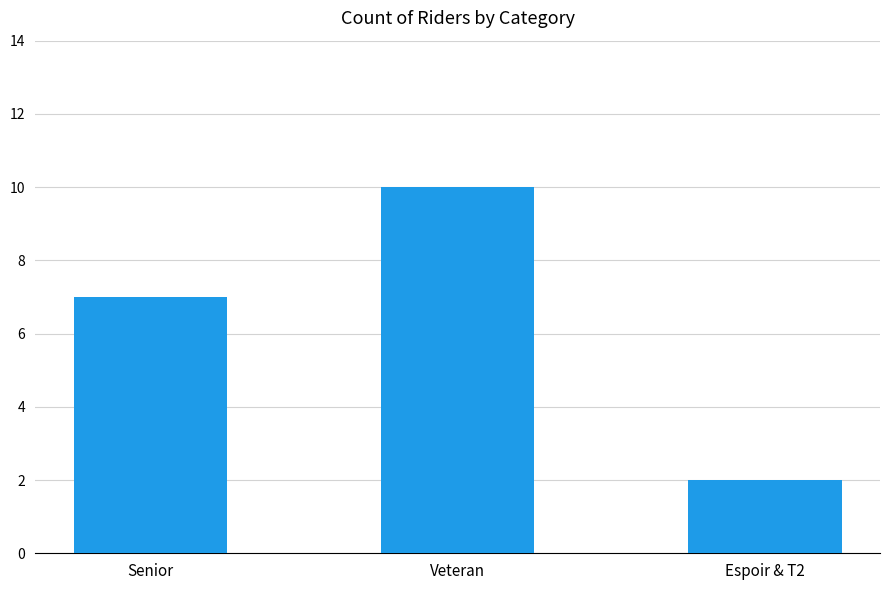

What position from the left is Veteran?

2